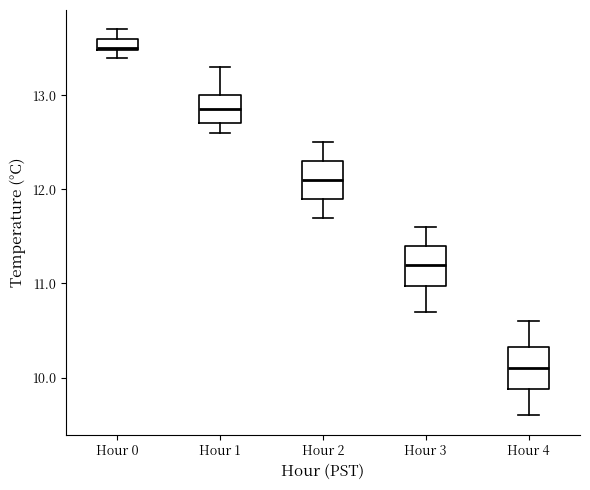

Which box's median line is the lowest?

Hour 4